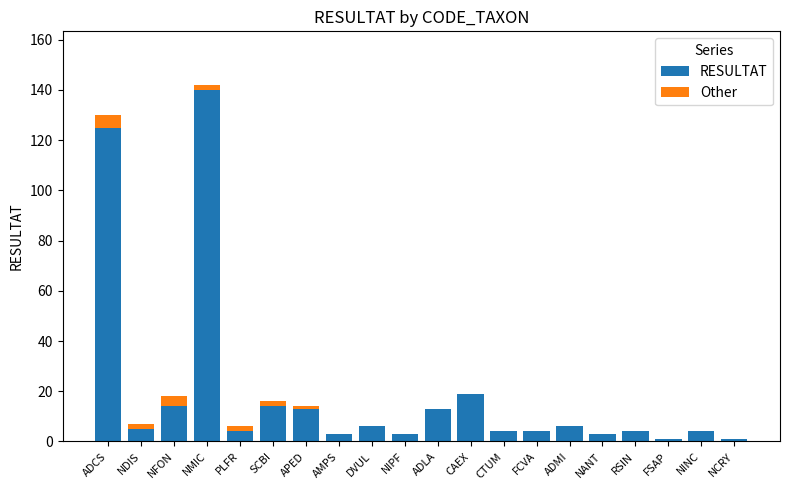

What value does the RESULTAT series have at CTUM?

4